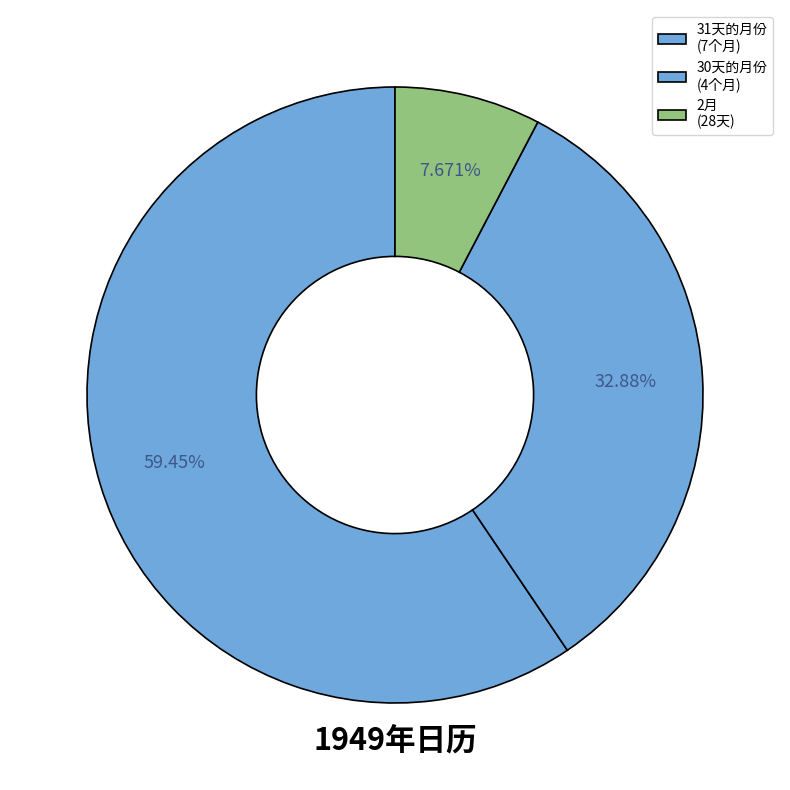

How many slices are in this pie chart?

3